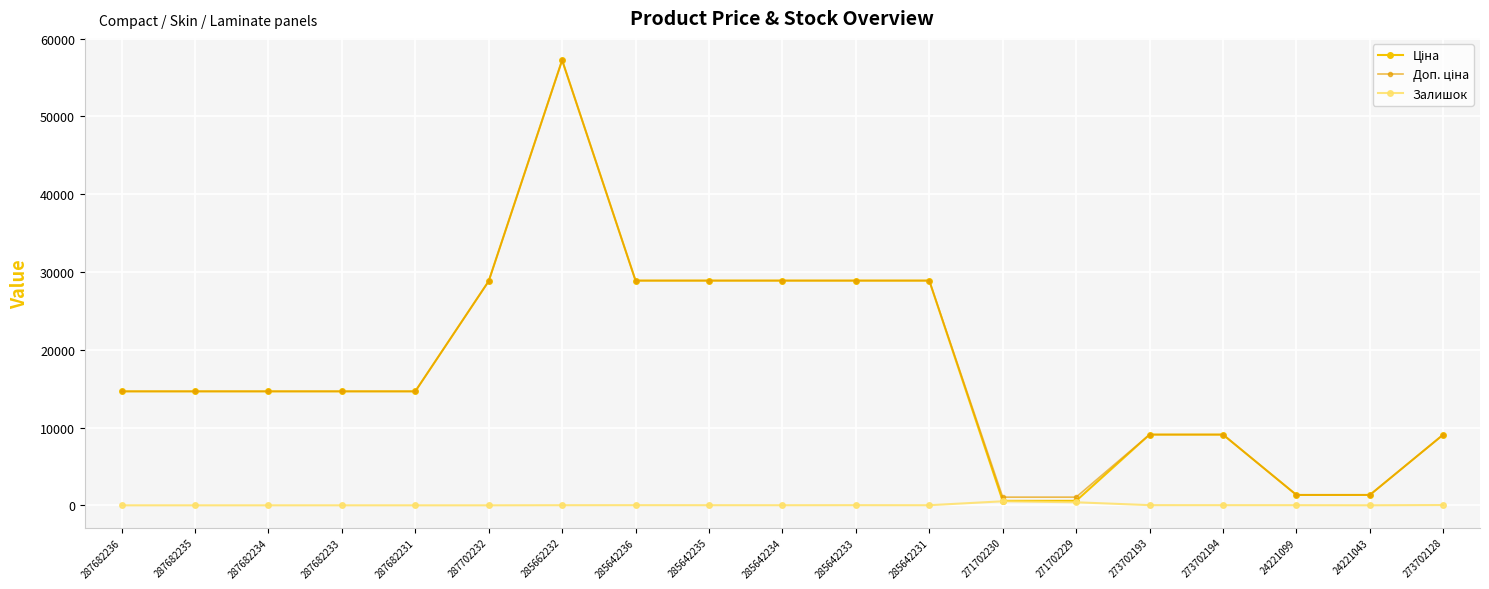

What is the lowest value of the Ціна series?

571.6